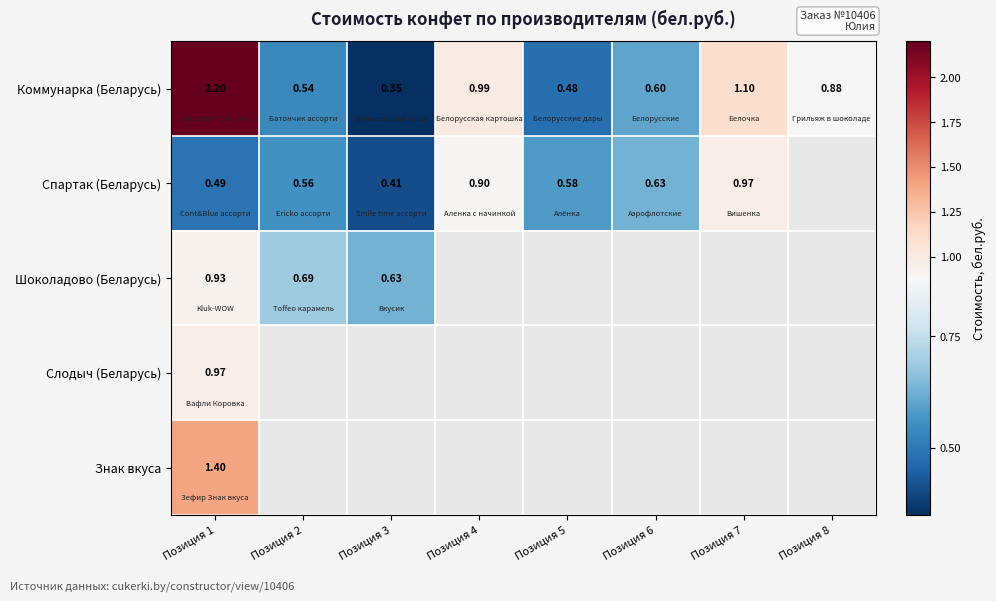

How many data points does each series have?

8